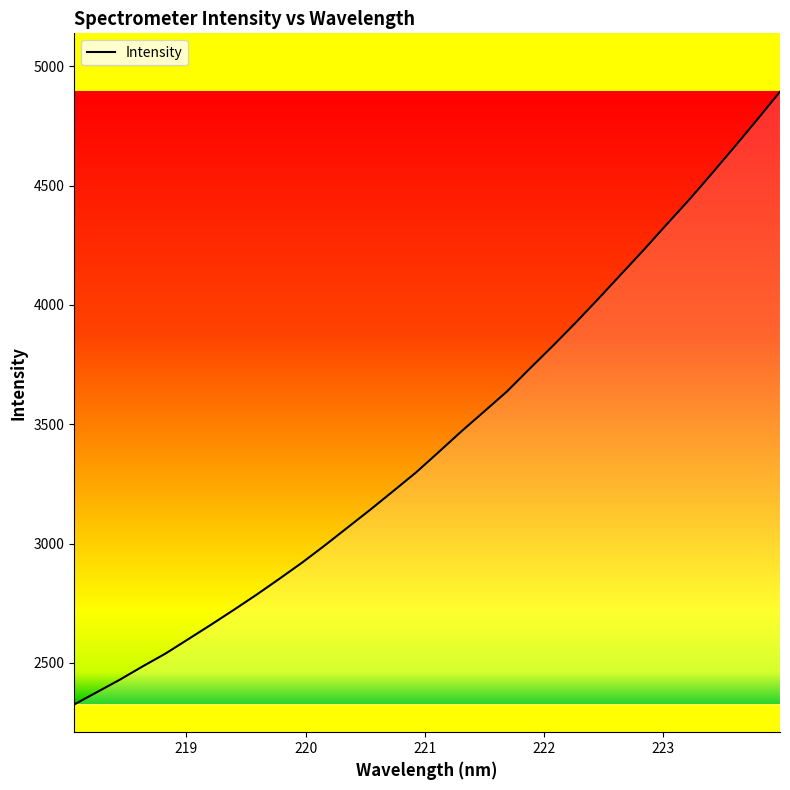

What is the greatest value displayed?

4893.3